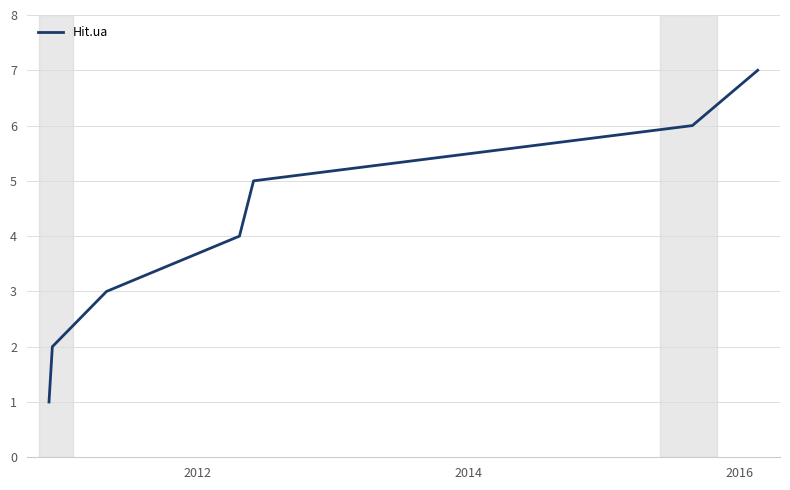

What is the maximum value shown in the chart?

7